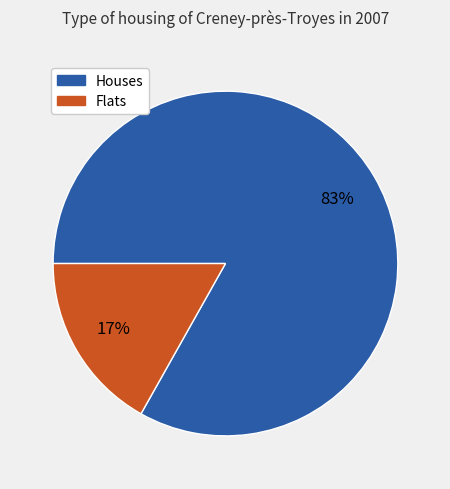

Is there a majority slice in this chart?

Yes